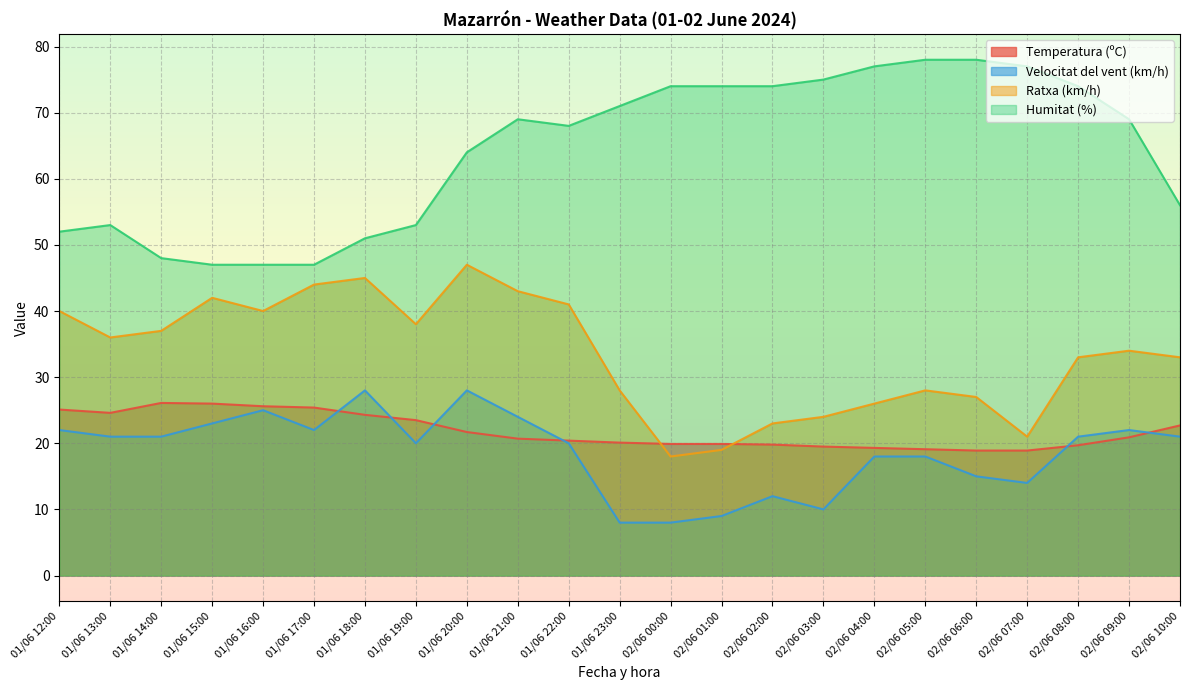

What position from the left is 01/06 13:00?

2